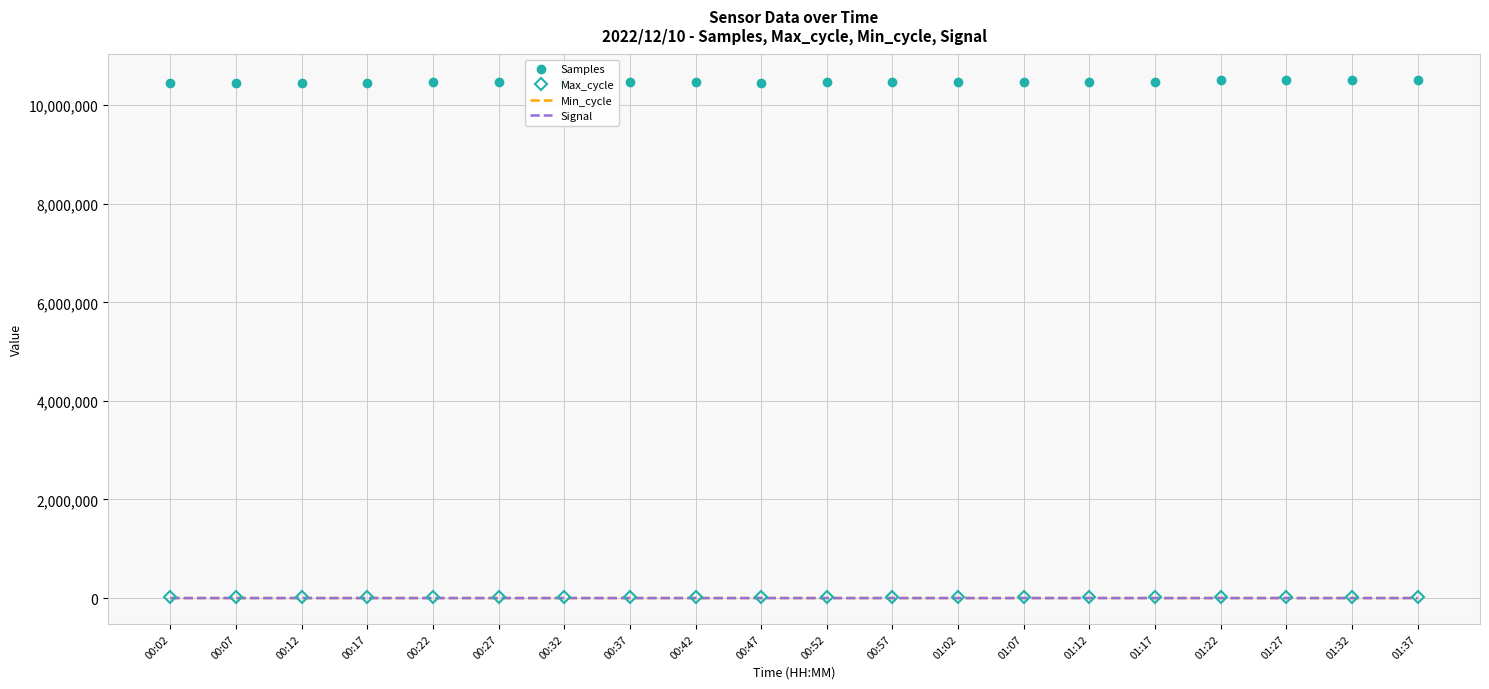

True or false: Max_cycle and Samples cross at least once.

False